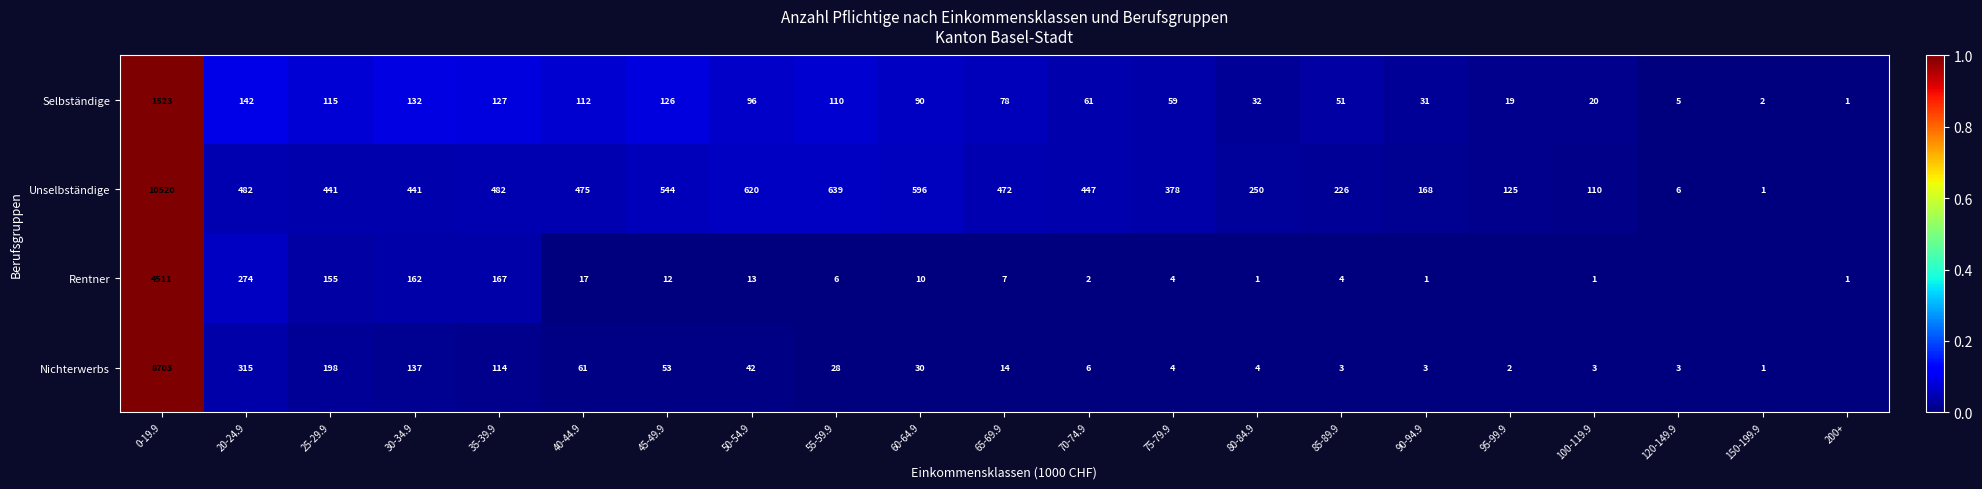

Is it true that Selbständige equals 92 at 70-74.9?

False